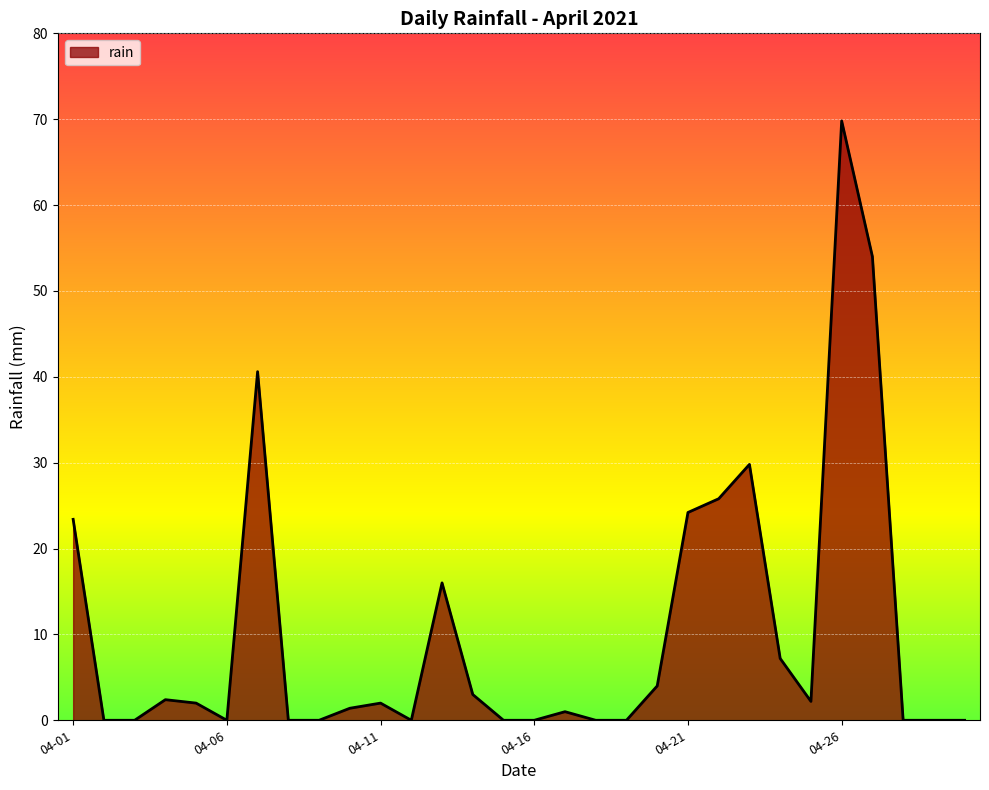

What is the sum of all values?

308.8